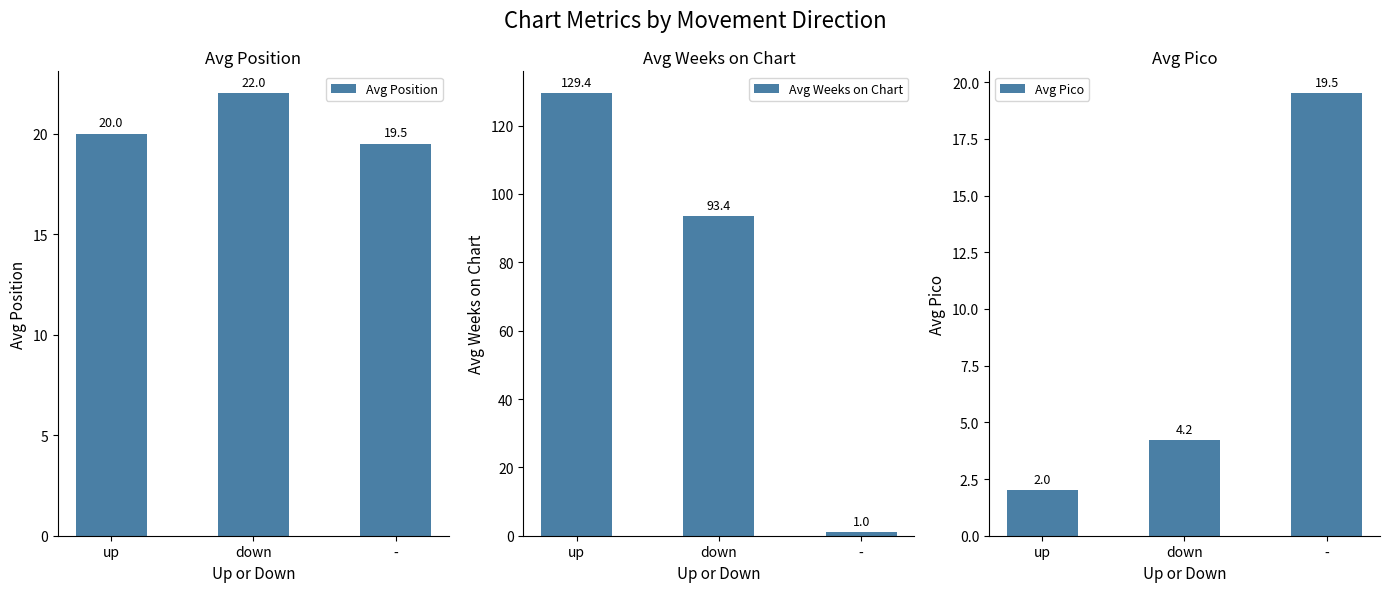

Which series has the largest total across all categories?

Avg Weeks on Chart